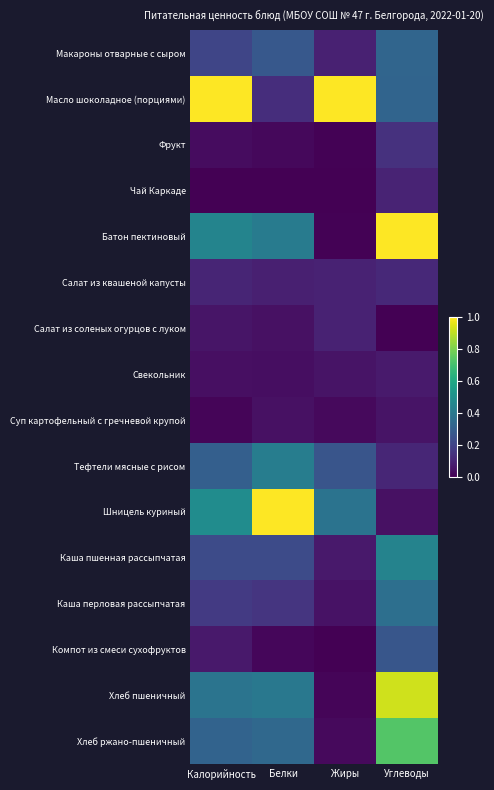

At how many categories does at least one series exceed 0?

4